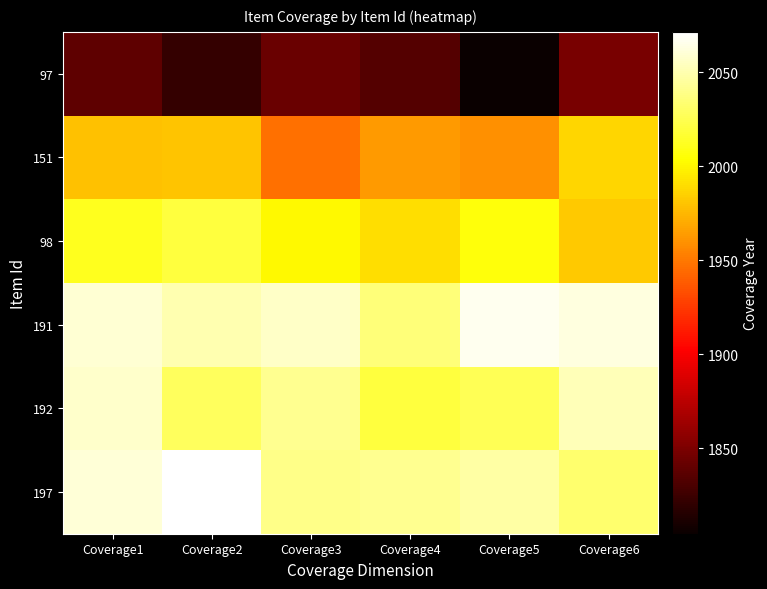

At which category is the sum across all series the highest?

Coverage1